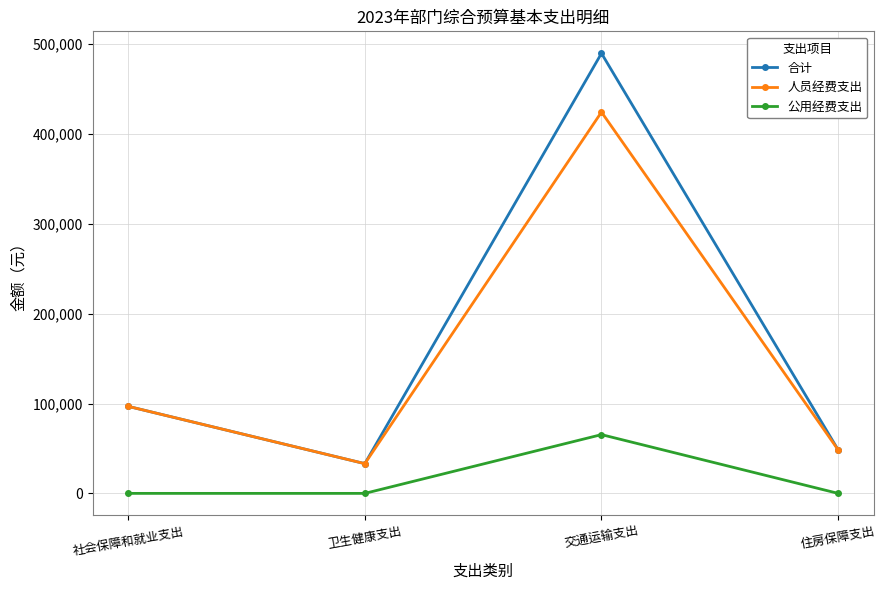

Which category has the highest value across all series?

交通运输支出